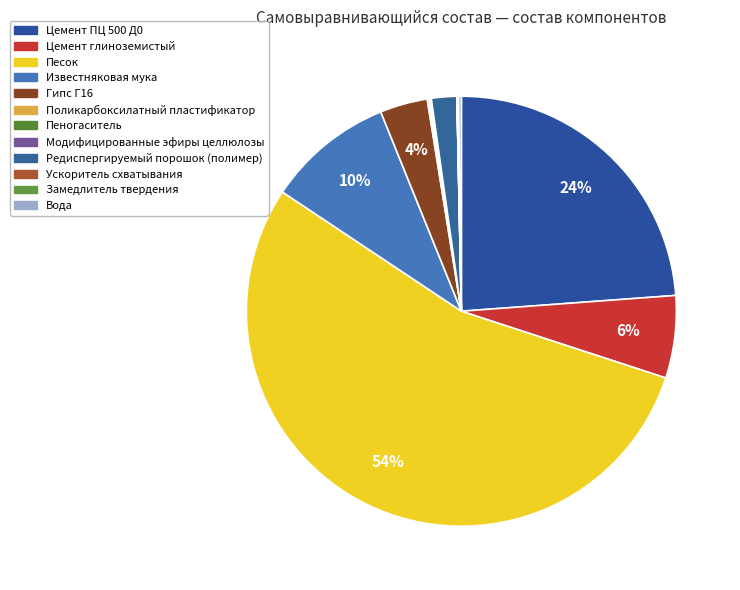

To the nearest percent, what is the difference between the Ускоритель схватывания and Цемент глиноземистый slice percentages?

6%